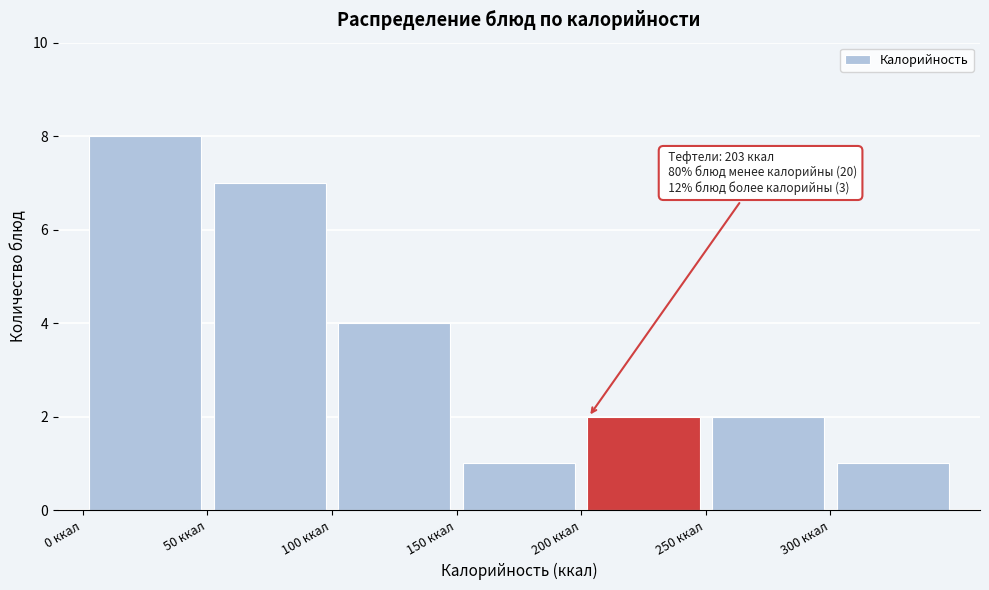

Which range on the x-axis has the tallest bar?

0 to 50